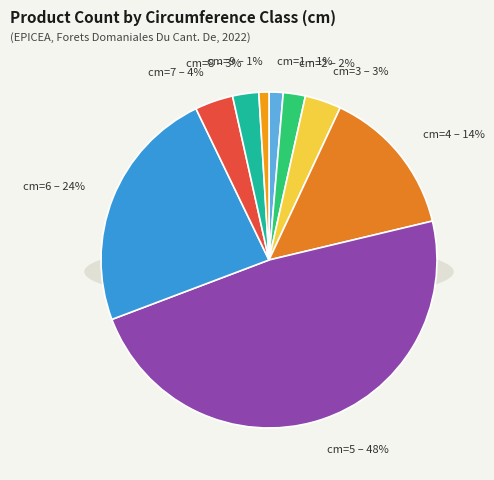

Is it true that cm=8 is 3% of the pie?

True